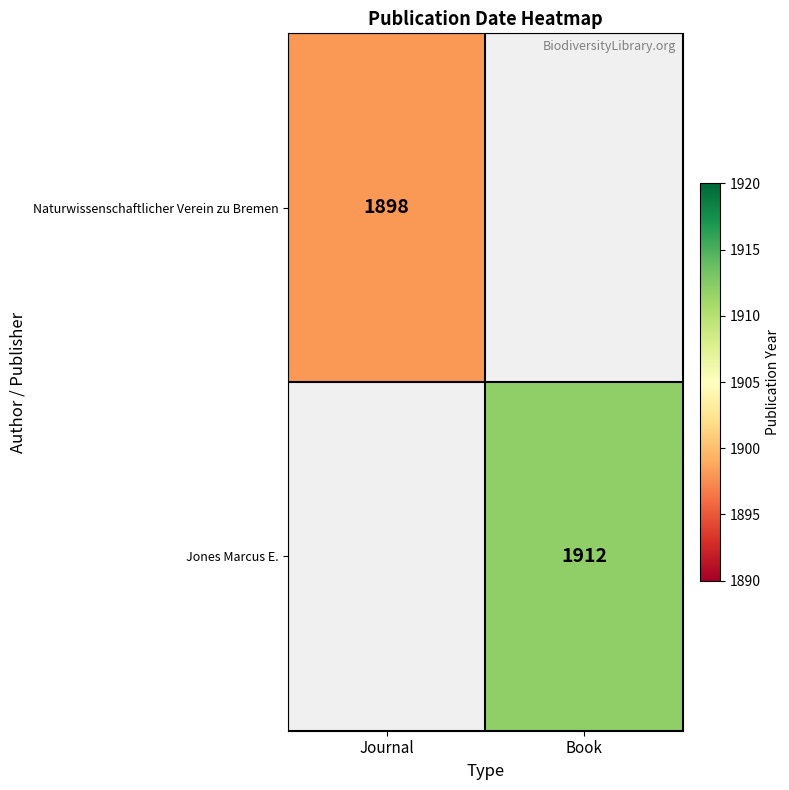

Between Journal and Book, which is larger?

Book